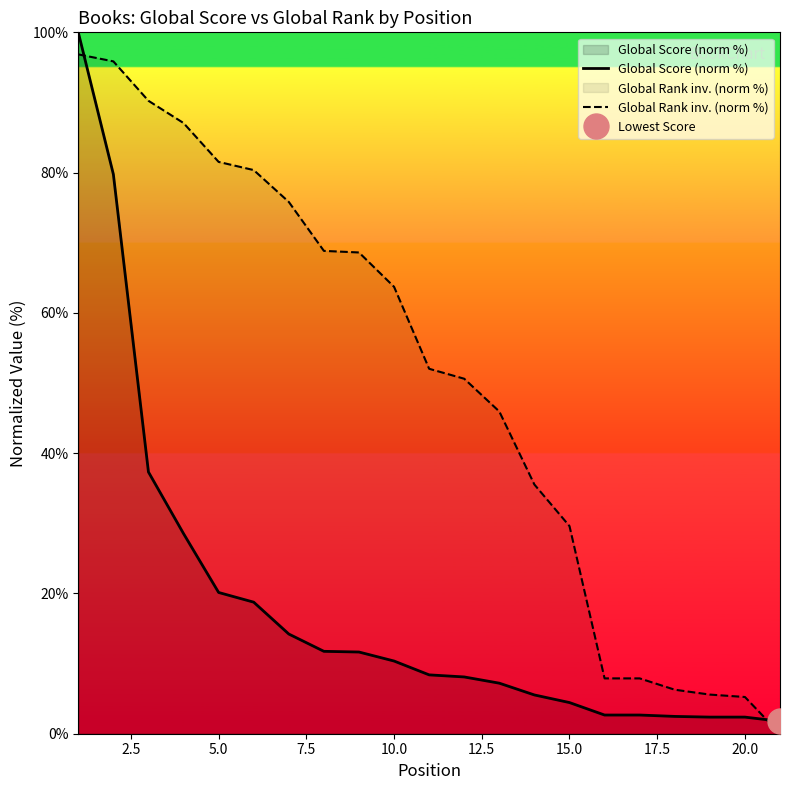

True or false: Global Score (norm %) and Global Rank inv. (norm %) intersect in this chart.

True